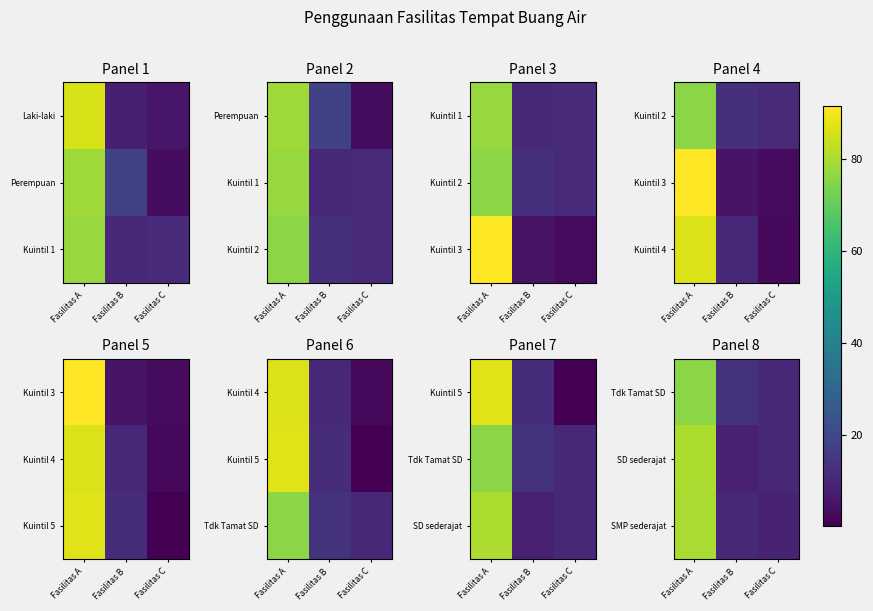

Rank the categories by SD sederajat value from highest to lowest.

Fasilitas A, Fasilitas C, Fasilitas B